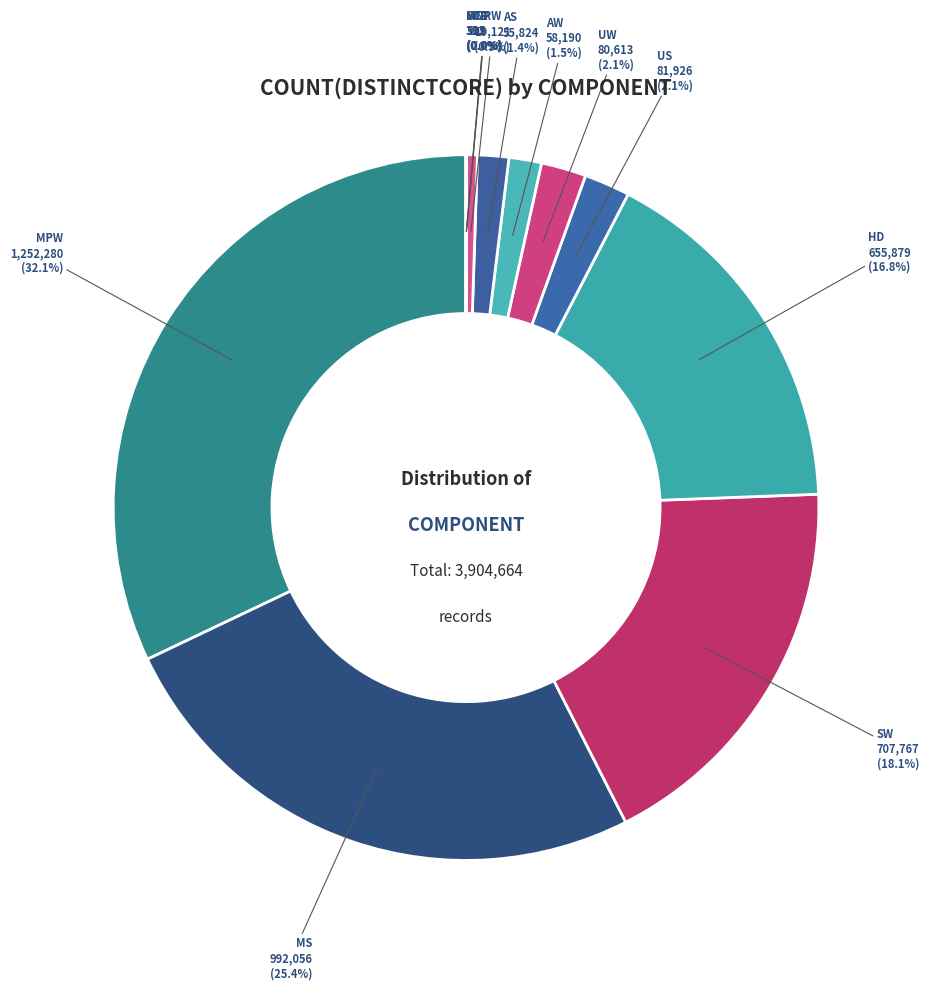

To the nearest percent, what is the difference between the largest and smallest slice percentages?

32%